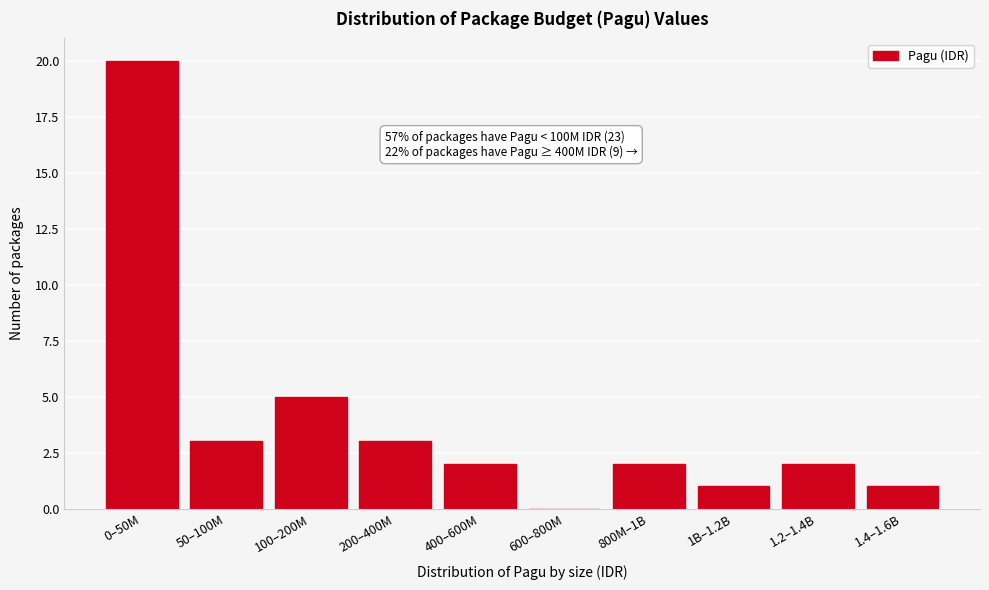

Reading left to right, transcribe all the data shown in this chart.

0–50M=20	50–100M=3	100–200M=5	200–400M=3	400–600M=2	600–800M=0	800M–1B=2	1B–1.2B=1	1.2–1.4B=2	1.4–1.6B=1